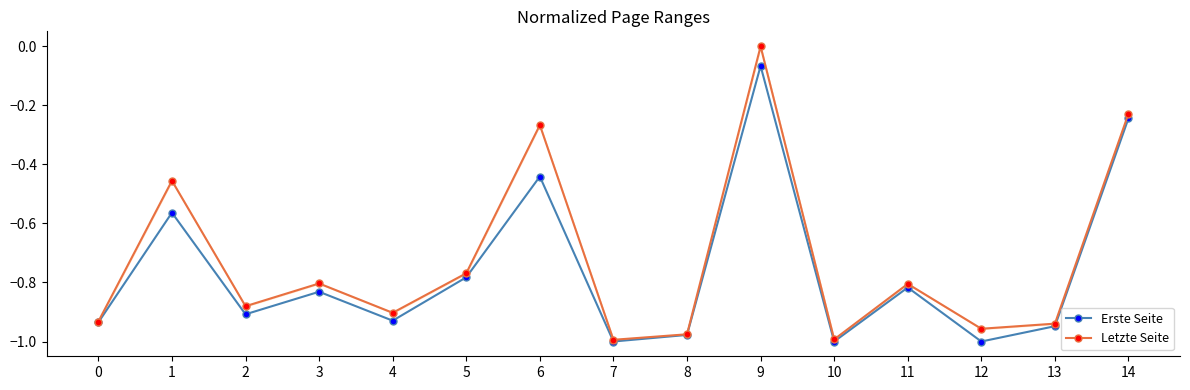

Where is the first local minimum for Letzte Seite?

2